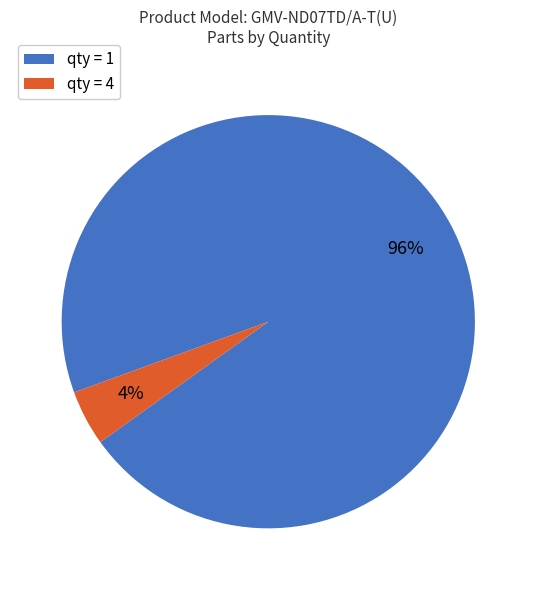

To the nearest percent, what is the average slice percentage?

50%